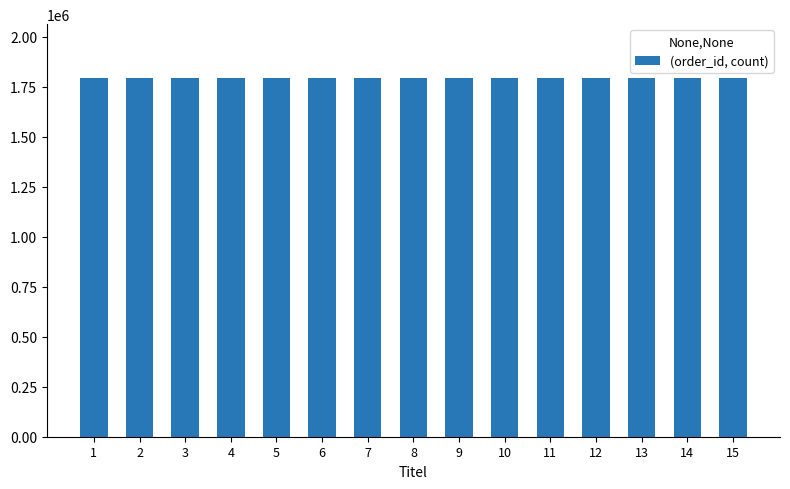

What is the smallest value displayed?

1794050